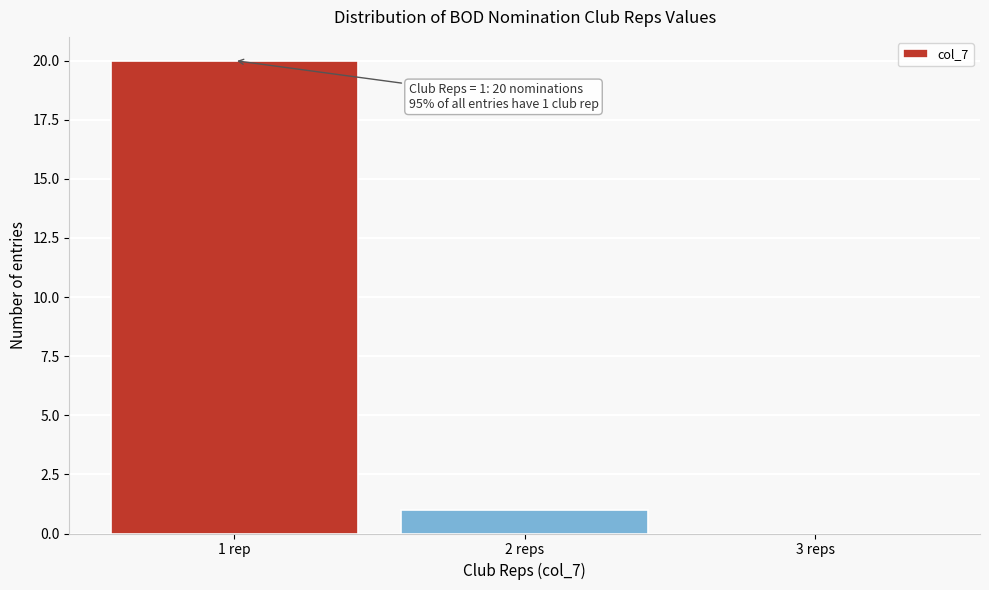

Reading right to left, what are all the values shown in this chart?

3 reps=0	2 reps=1	1 rep=20